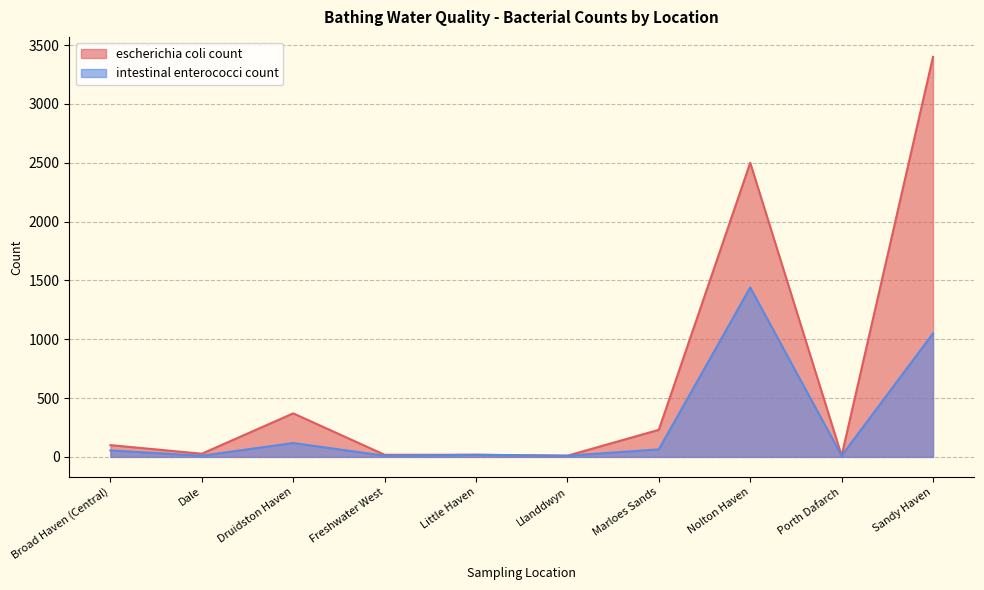

Rank the series by their maximum value, from lowest to highest.

intestinal enterococci count, escherichia coli count